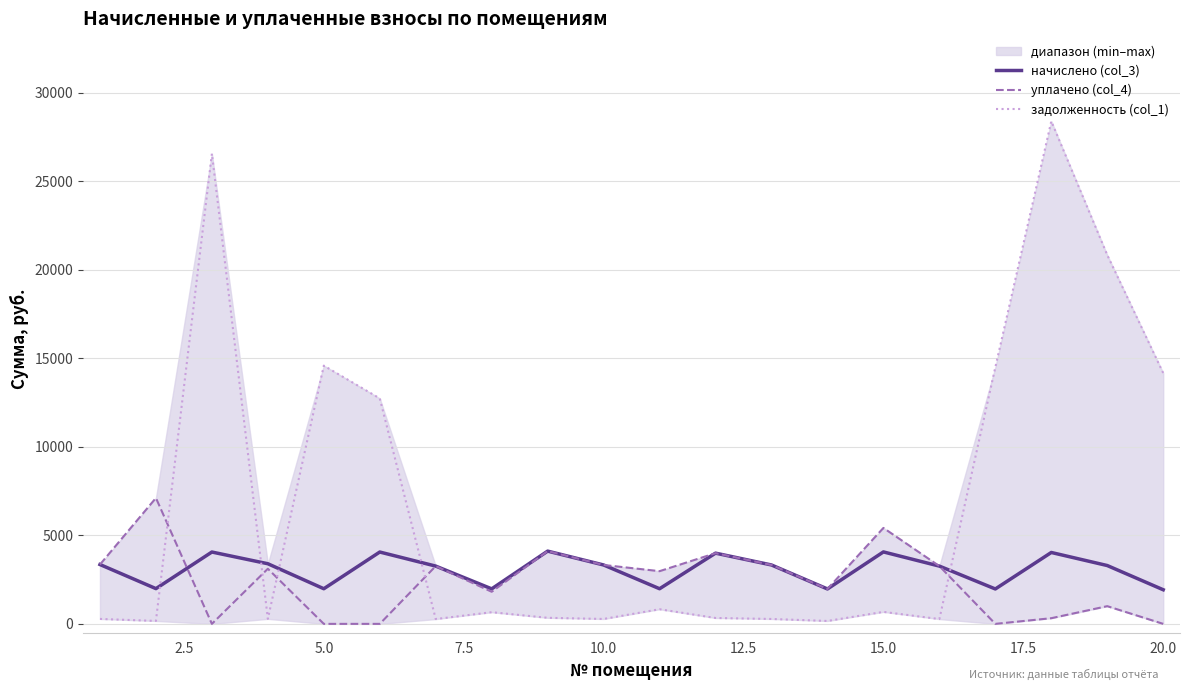

How many intersections are there between начислено (col_3) and задолженность (col_1)?

5